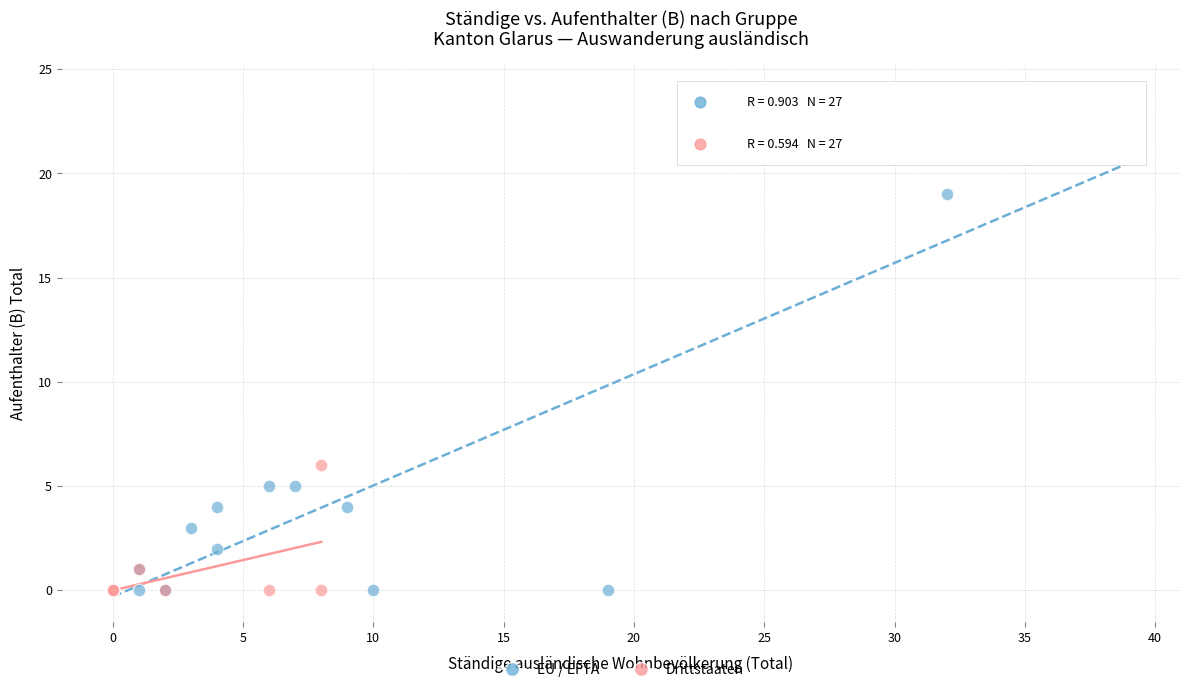

Which series contains the highest Y value?

EU / EFTA